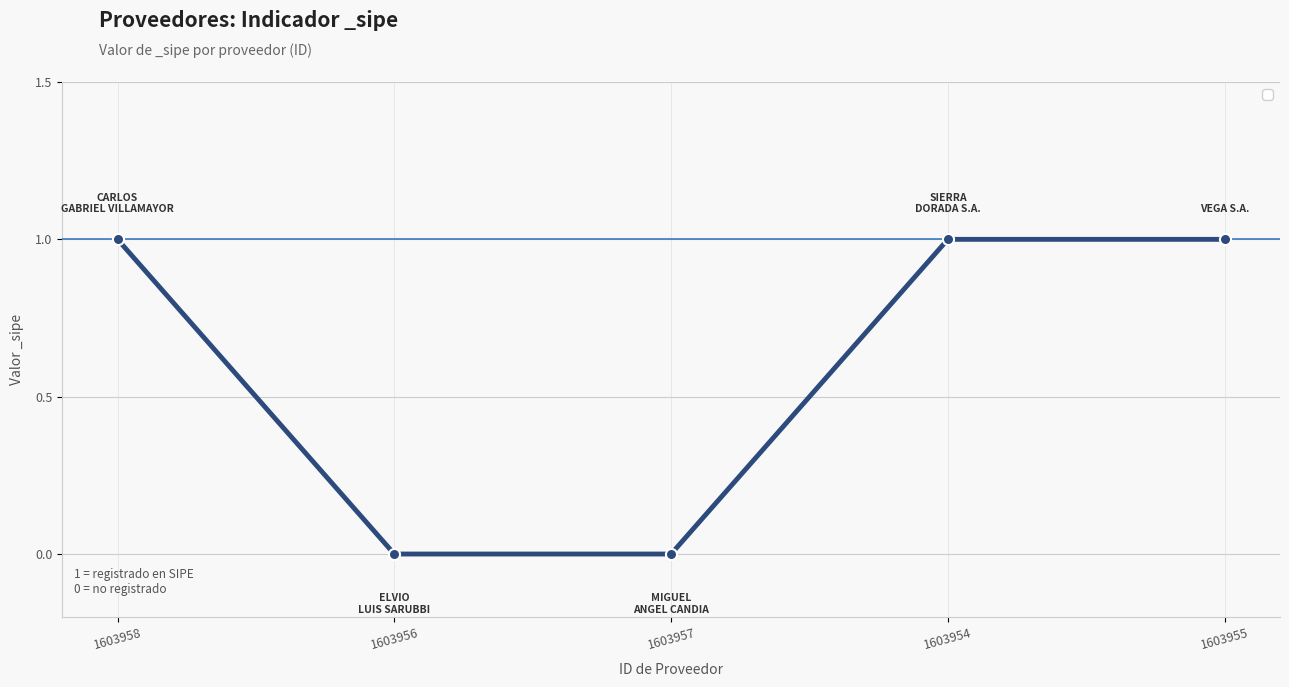

What position from the right is 1603954?

2